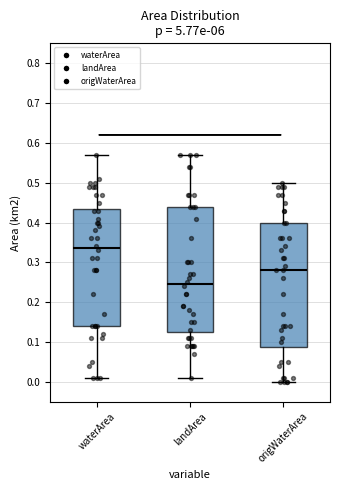

Reading left to right, read every box against the y-axis: the position of its median line, the range the box covers, and the ends of its whiskers. The values are not printed on the chart, so give them approximately, as read against the axis.

waterArea: median 0.34, box 0.14 to 0.44, whiskers 0.01 to 0.57
landArea: median 0.25, box 0.13 to 0.44, whiskers 0.01 to 0.57
origWaterArea: median 0.28, box 0.09 to 0.40, whiskers 0.00 to 0.50